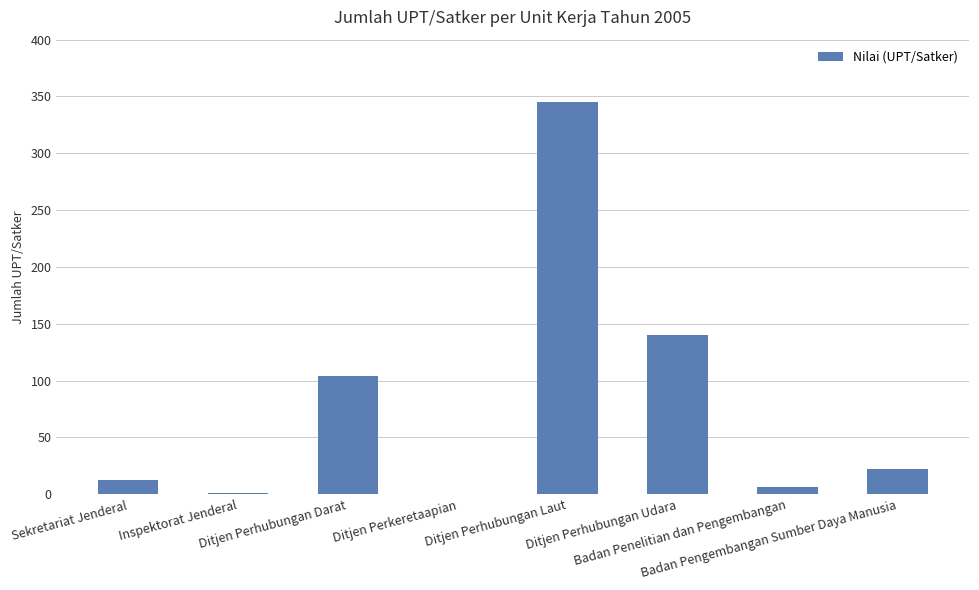

What is the maximum value shown in the chart?

345